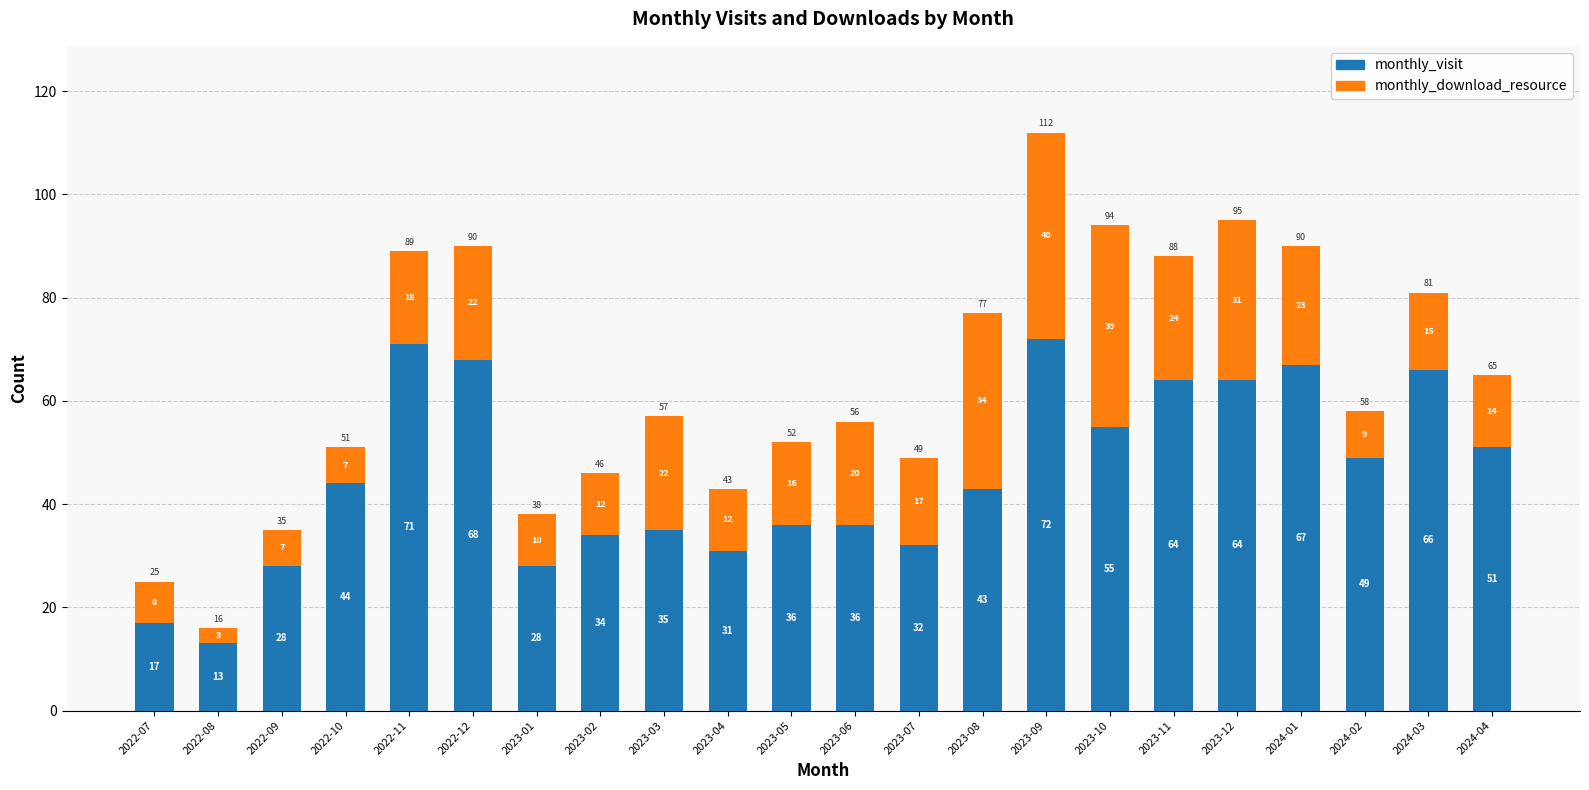

What is the total value across all series at 2022-07?

25